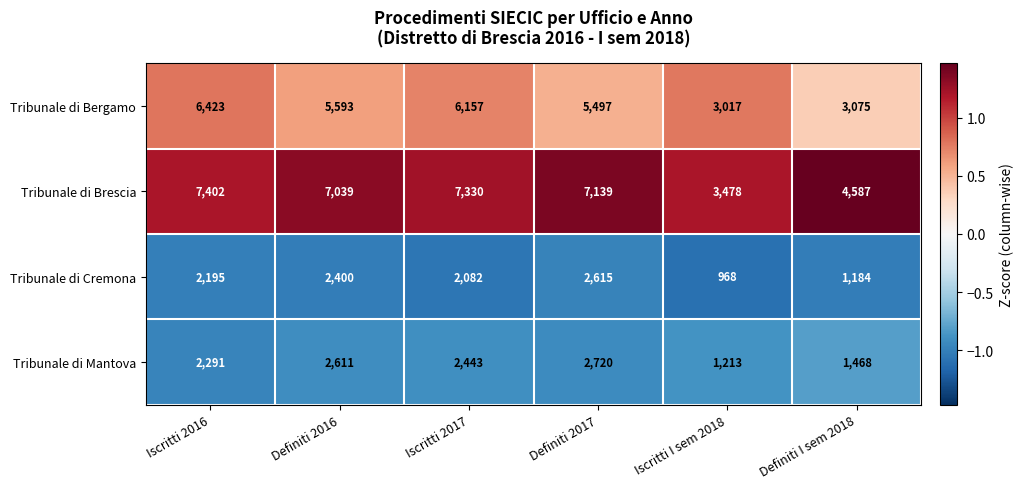

Reading right to left, extract all data points from this chart.

Tribunale di Bergamo: Definiti I sem 2018=3075	Iscritti I sem 2018=3017	Definiti 2017=5497	Iscritti 2017=6157	Definiti 2016=5593	Iscritti 2016=6423
Tribunale di Brescia: Definiti I sem 2018=4587	Iscritti I sem 2018=3478	Definiti 2017=7139	Iscritti 2017=7330	Definiti 2016=7039	Iscritti 2016=7402
Tribunale di Cremona: Definiti I sem 2018=1184	Iscritti I sem 2018=968	Definiti 2017=2615	Iscritti 2017=2082	Definiti 2016=2400	Iscritti 2016=2195
Tribunale di Mantova: Definiti I sem 2018=1468	Iscritti I sem 2018=1213	Definiti 2017=2720	Iscritti 2017=2443	Definiti 2016=2611	Iscritti 2016=2291